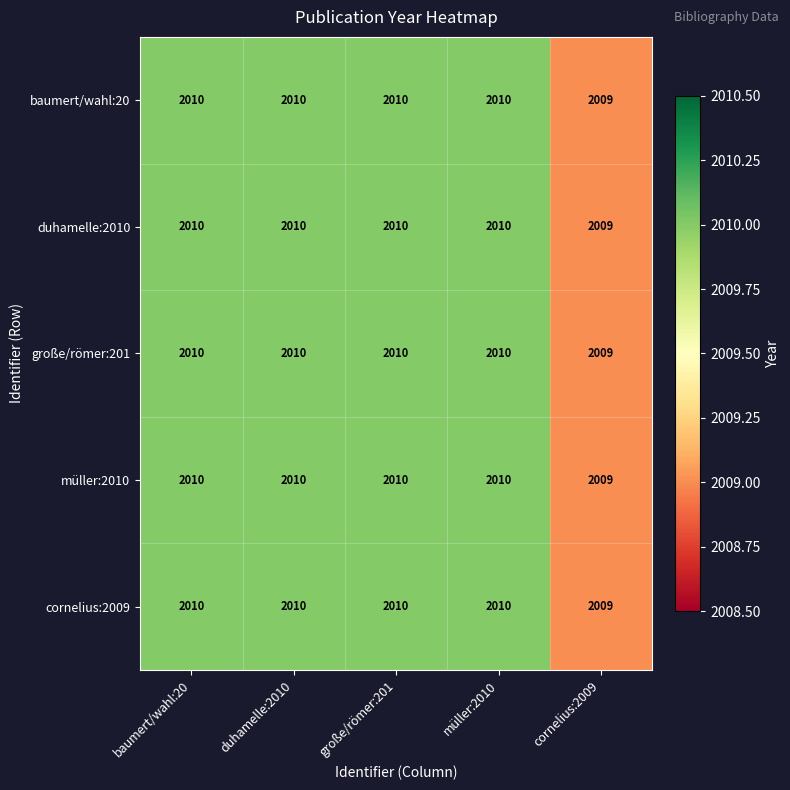

Which category has the lowest value in the große/römer:201 series?

cornelius:2009